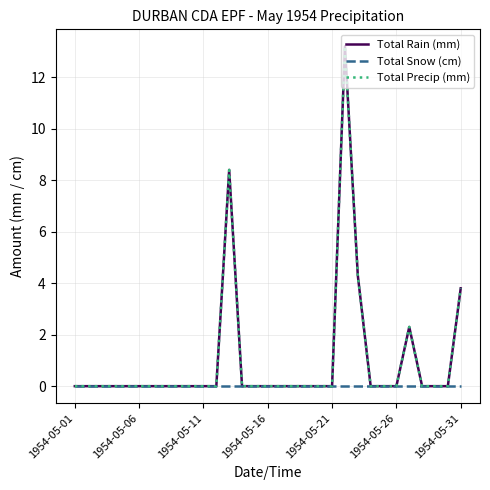

What is the highest value of the Total Precip (mm) series?

13.2